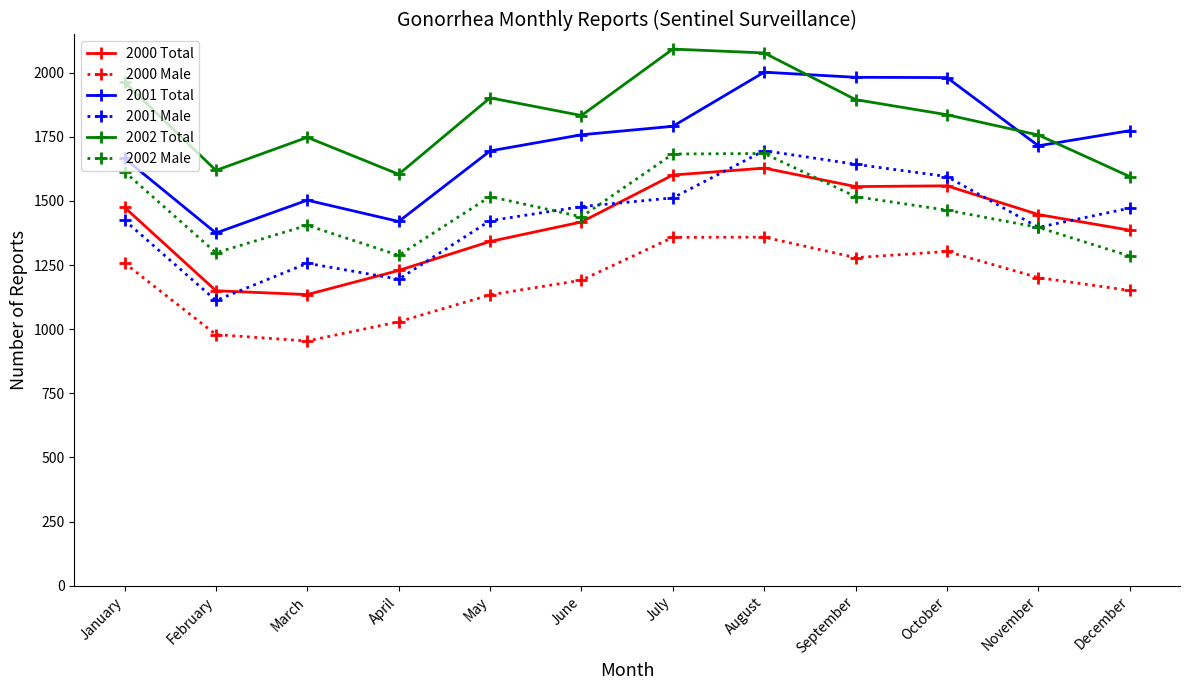

At which category does 2001 Total reach its first local valley?

February